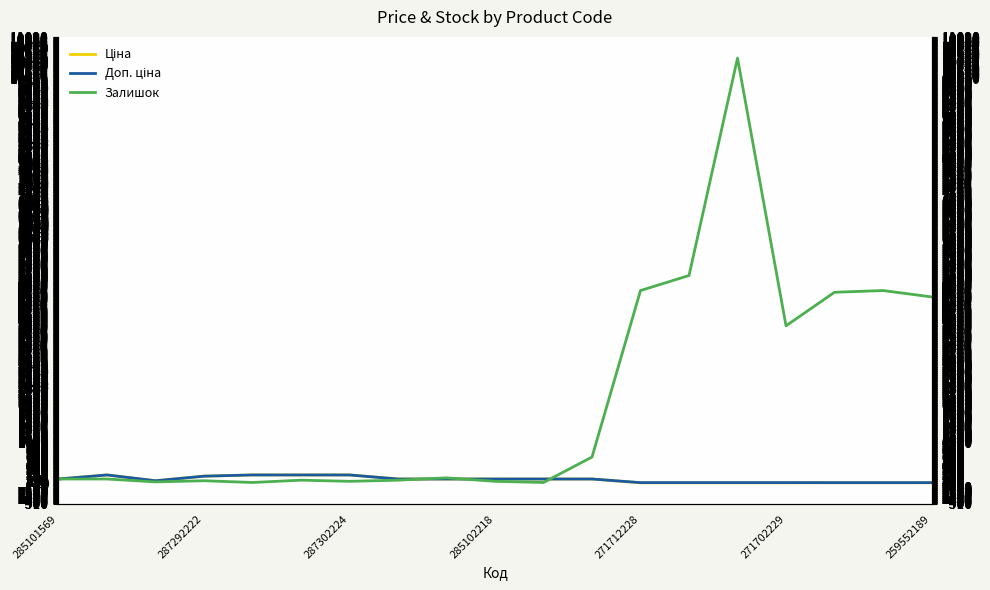

True or false: Залишок and Ціна intersect in this chart.

True